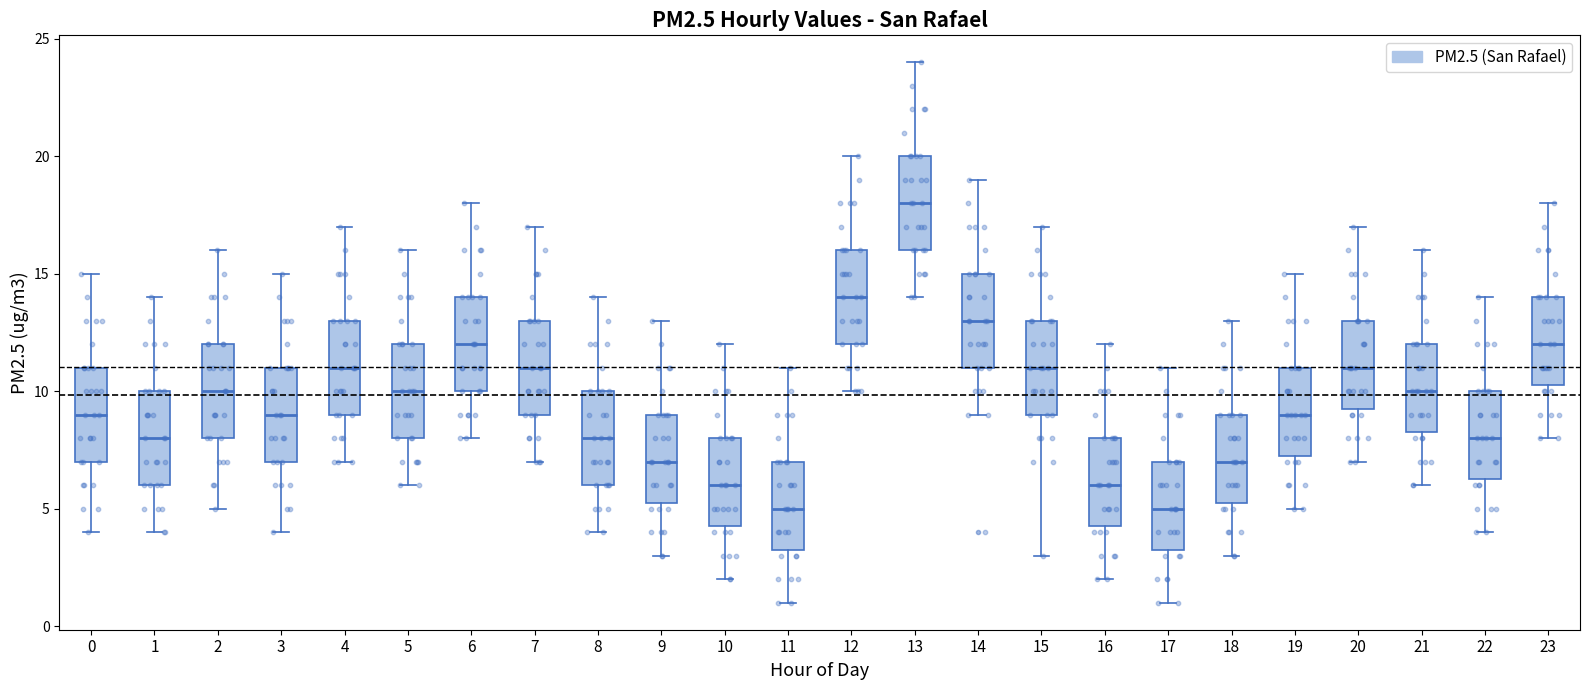

Reading left to right, transcribe this box plot: for each box, give where its median line is, the range the box spans, and where its two whiskers end, as read against the y-axis. The values are not printed on the chart, so give them approximately, as read against the axis.

0: median 9.0, box 7.0 to 11.0, whiskers 4.0 to 15.0
1: median 8.0, box 6.0 to 10.0, whiskers 4.0 to 14.0
2: median 10.0, box 8.0 to 12.0, whiskers 5.0 to 16.0
3: median 9.0, box 7.0 to 11.0, whiskers 4.0 to 15.0
4: median 11.0, box 9.0 to 13.0, whiskers 7.0 to 17.0
5: median 10.0, box 8.0 to 12.0, whiskers 6.0 to 16.0
6: median 12.0, box 10.0 to 14.0, whiskers 8.0 to 18.0
7: median 11.0, box 9.0 to 13.0, whiskers 7.0 to 17.0
8: median 8.0, box 6.0 to 10.0, whiskers 4.0 to 14.0
9: median 7.0, box 5.5 to 9.0, whiskers 3.0 to 13.0
10: median 6.0, box 4.5 to 8.0, whiskers 2.0 to 12.0
11: median 5.0, box 3.5 to 7.0, whiskers 1.0 to 11.0
12: median 14.0, box 12.0 to 16.0, whiskers 10.0 to 20.0
13: median 18.0, box 16.0 to 20.0, whiskers 14.0 to 24.0
14: median 13.0, box 11.0 to 15.0, whiskers 9.0 to 19.0
15: median 11.0, box 9.0 to 13.0, whiskers 3.0 to 17.0
16: median 6.0, box 4.5 to 8.0, whiskers 2.0 to 12.0
17: median 5.0, box 3.5 to 7.0, whiskers 1.0 to 11.0
18: median 7.0, box 5.5 to 9.0, whiskers 3.0 to 13.0
19: median 9.0, box 7.5 to 11.0, whiskers 5.0 to 15.0
20: median 11.0, box 9.5 to 13.0, whiskers 7.0 to 17.0
21: median 10.0, box 8.5 to 12.0, whiskers 6.0 to 16.0
22: median 8.0, box 6.5 to 10.0, whiskers 4.0 to 14.0
23: median 12.0, box 10.5 to 14.0, whiskers 8.0 to 18.0